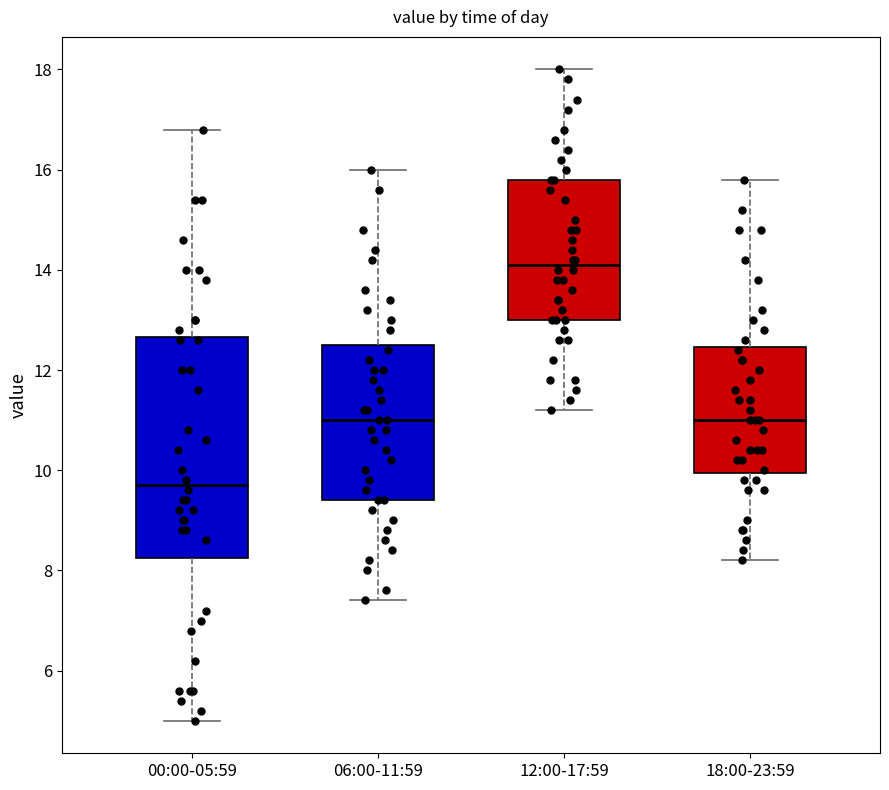

Which box's median line is the lowest?

00:00-05:59